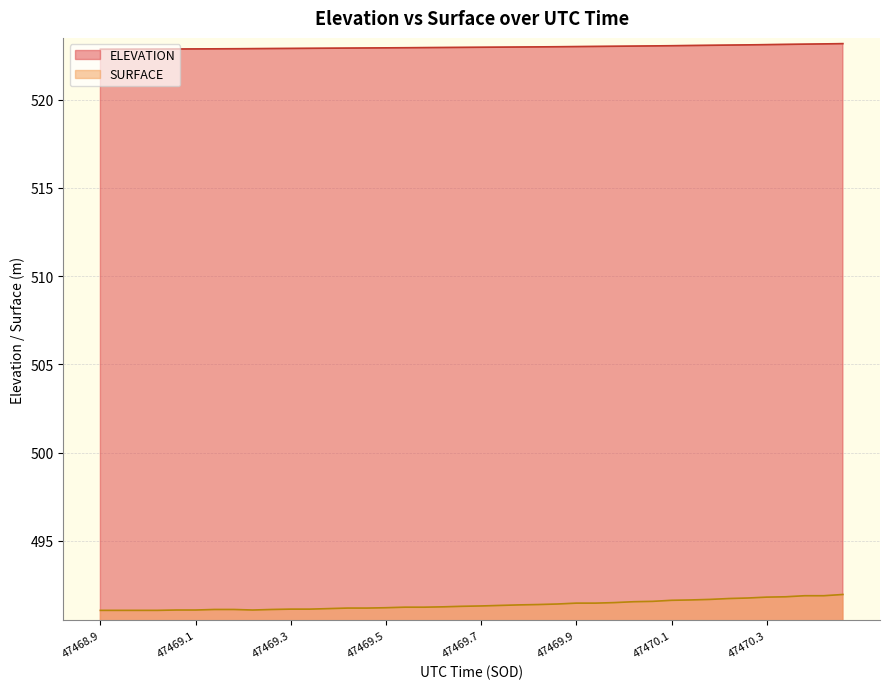

List the series in order of their overall mean, highest first.

ELEVATION, SURFACE